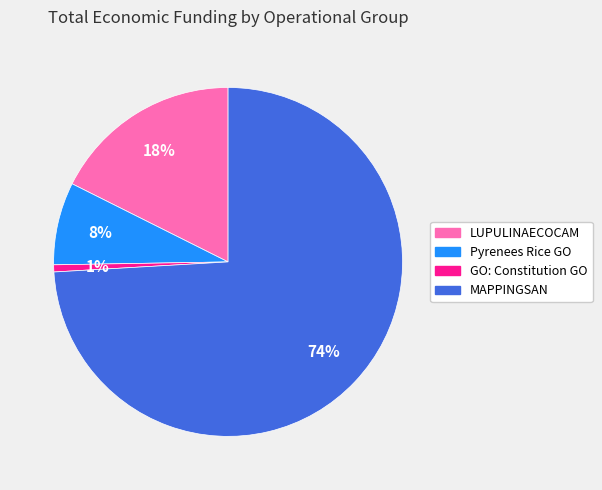

To the nearest percent, what is the difference between the LUPULINAECOCAM and GO: Constitution GO slice percentages?

17%